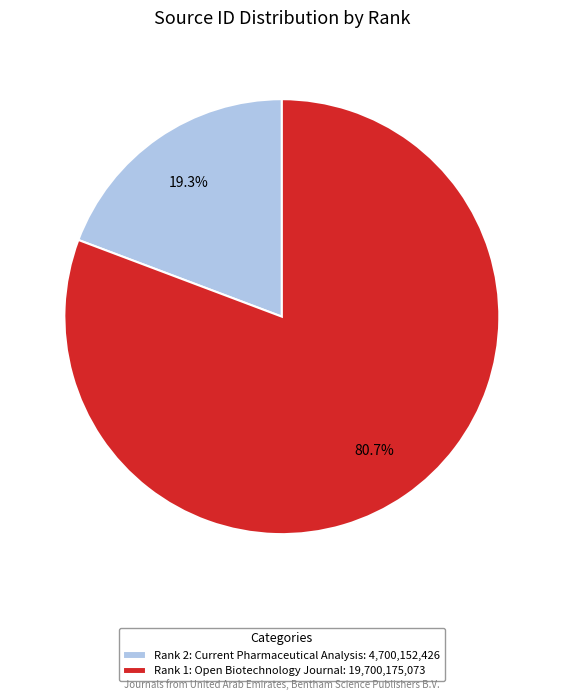

To the nearest percent, what portion does Rank 2: Current Pharmaceutical Analysis represent?

19%